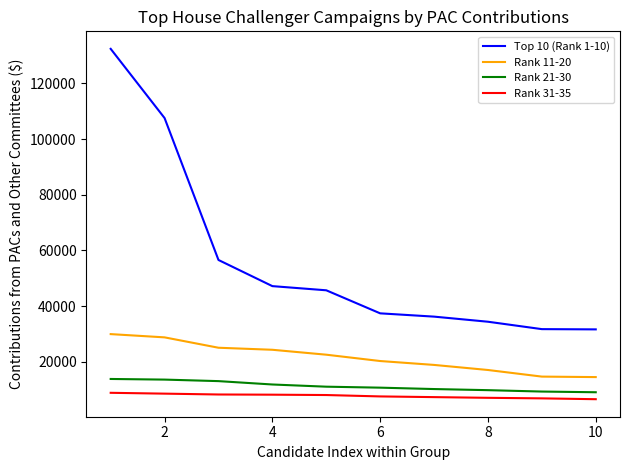

Which series has the largest total across all categories?

Top 10 (Rank 1-10)